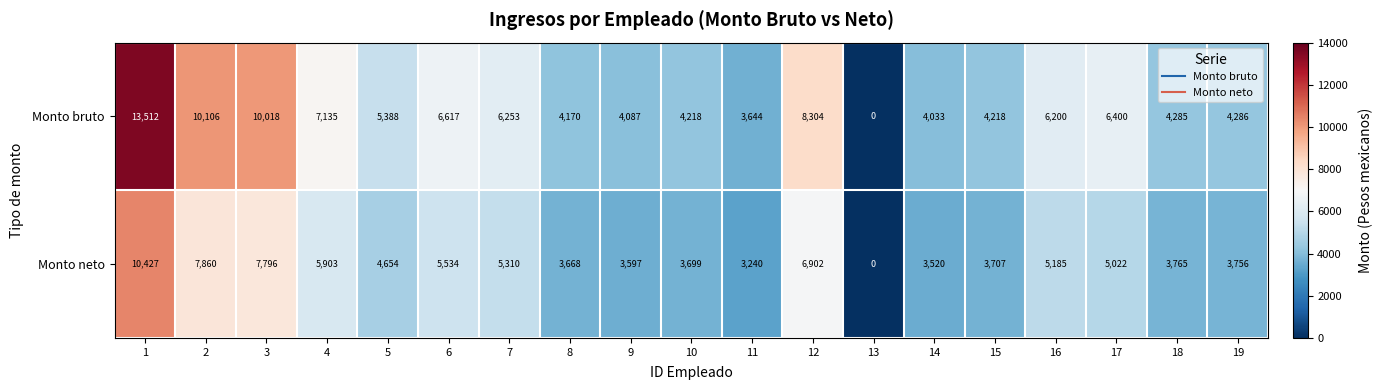

What is the greatest value displayed?

13512